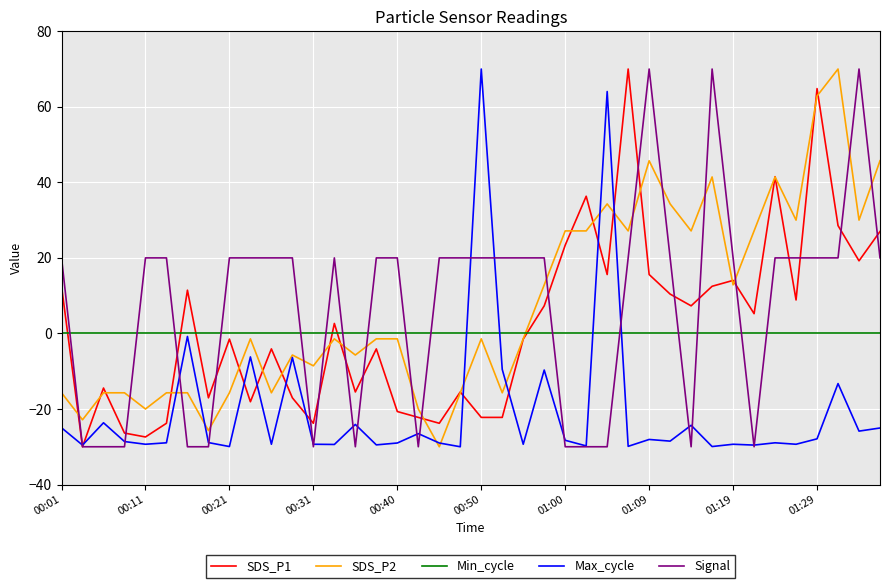

What is the minimum value shown in the chart?

-30.0